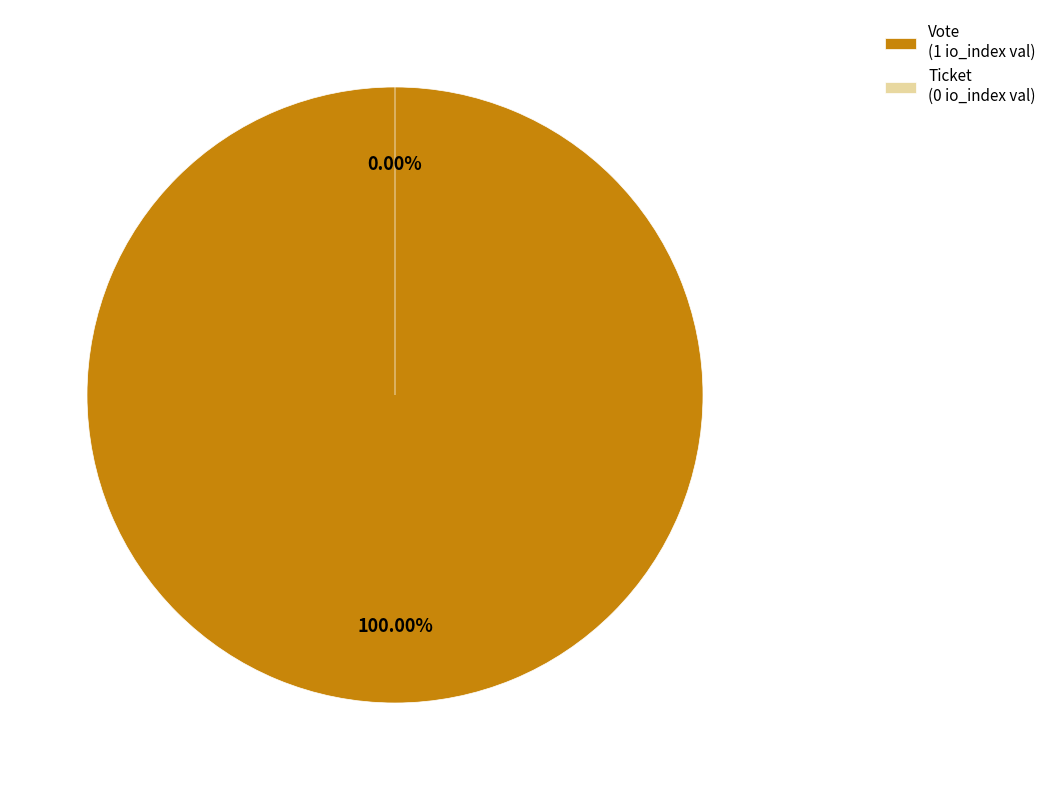

What is the total percentage of Vote (io_index=1) and Ticket (io_index=0)?

100.0%